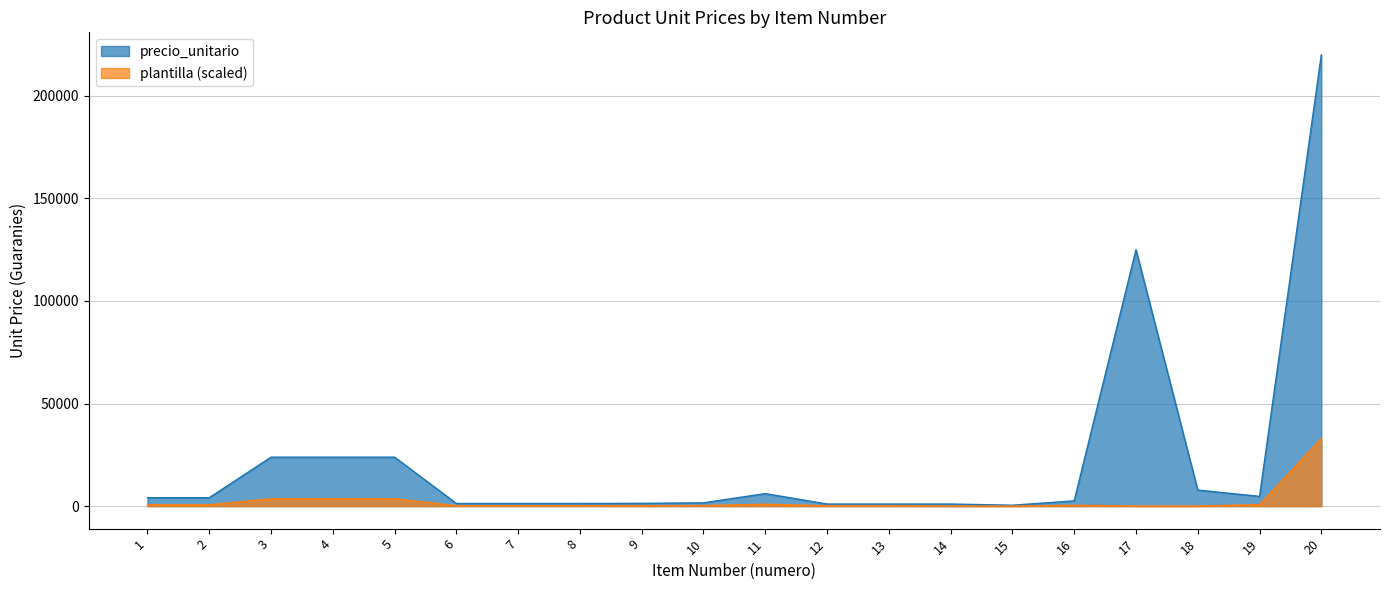

List the labels in order of value, smallest first.

15, 12, 13, 14, 6, 7, 8, 9, 10, 16, 1, 2, 19, 11, 18, 3, 4, 5, 17, 20